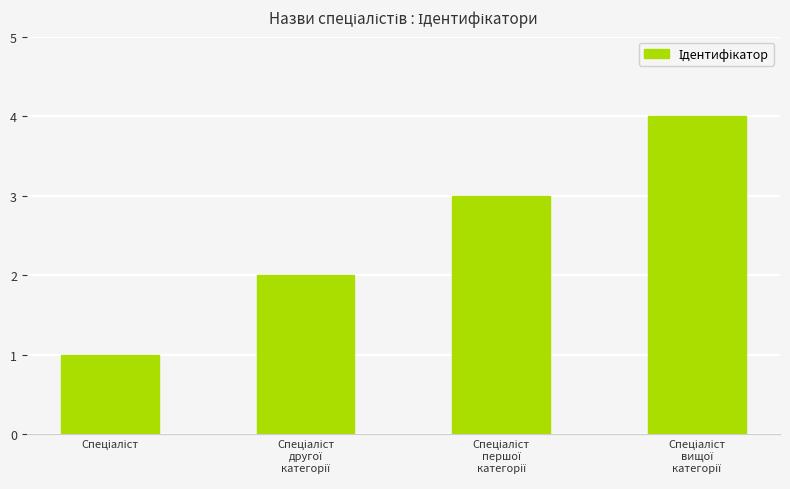

What is the difference between the maximum and minimum values?

3